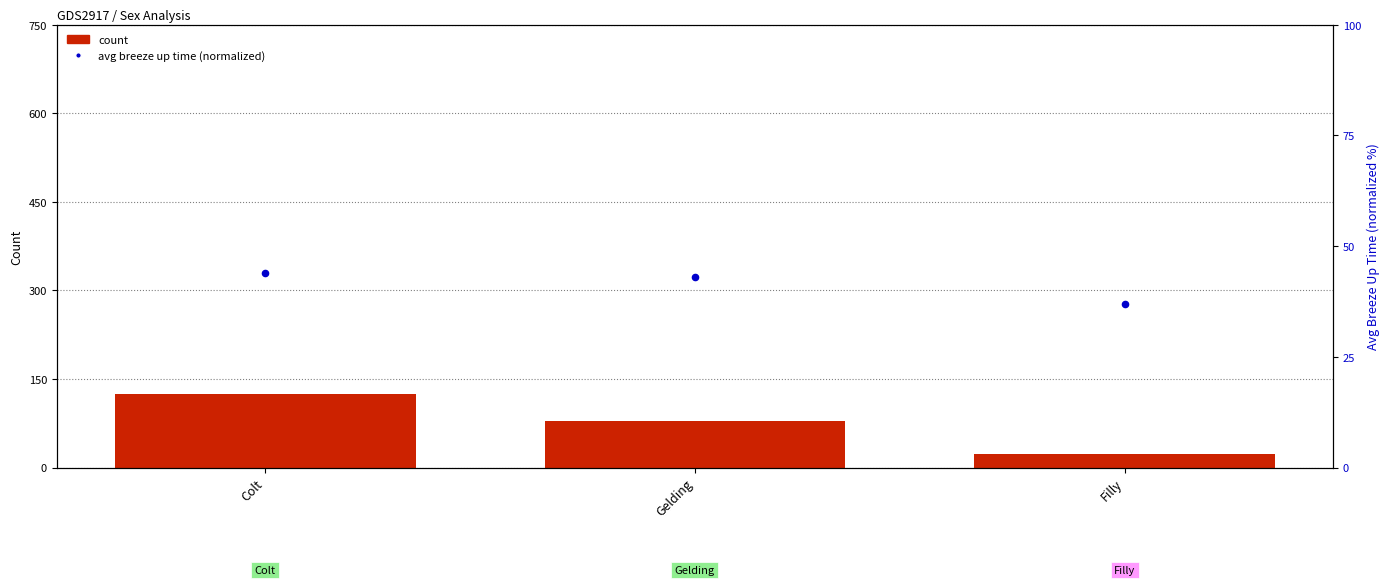

Is the value of count at Filly greater than the value of avg breeze up time (normalized) at Filly?

No